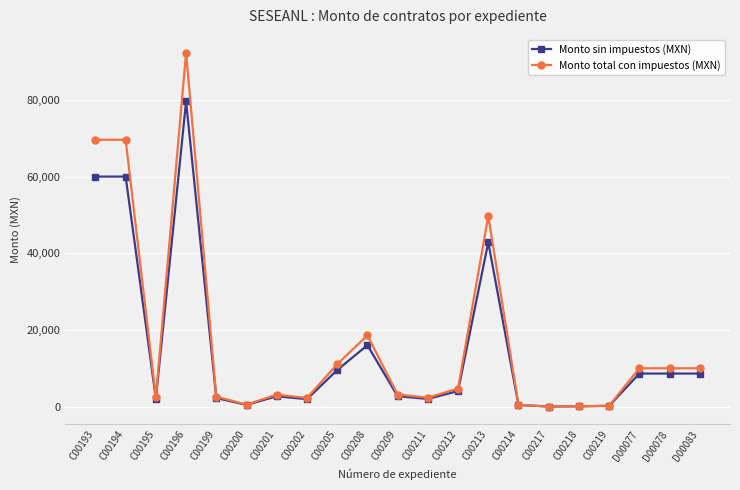

Is the value of Monto sin impuestos (MXN) at C00214 greater than the value of Monto total con impuestos (MXN) at C00213?

No